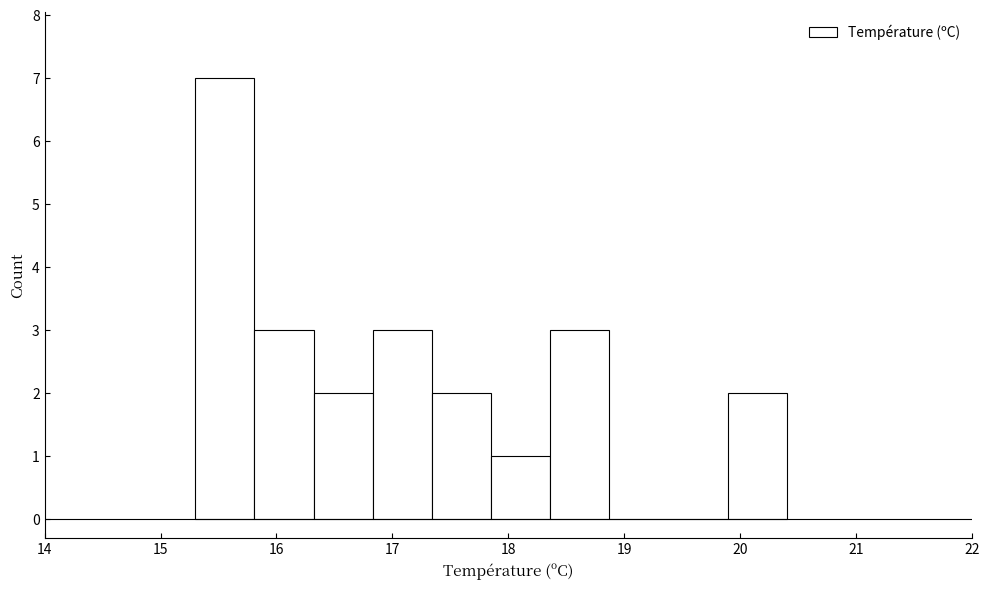

How tall is the bar that spans 18.36 to 18.87 on the x-axis? Neither the bar edges nor the heights are printed on the chart, so give them approximately, as read against the axes.

3